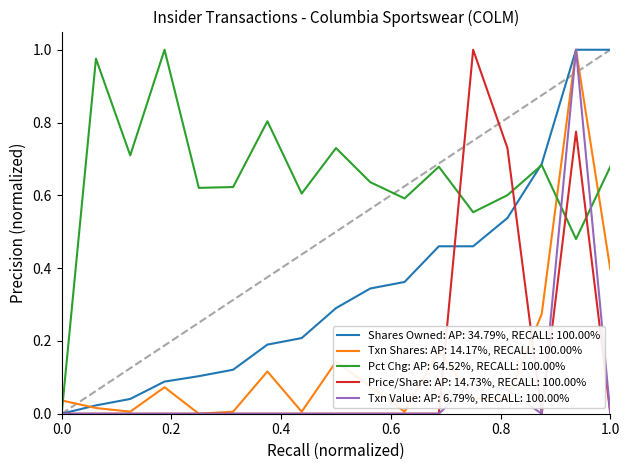

Which series has the largest total across all categories?

Pct Chg: AP: 64.52%, RECALL: 100.00%